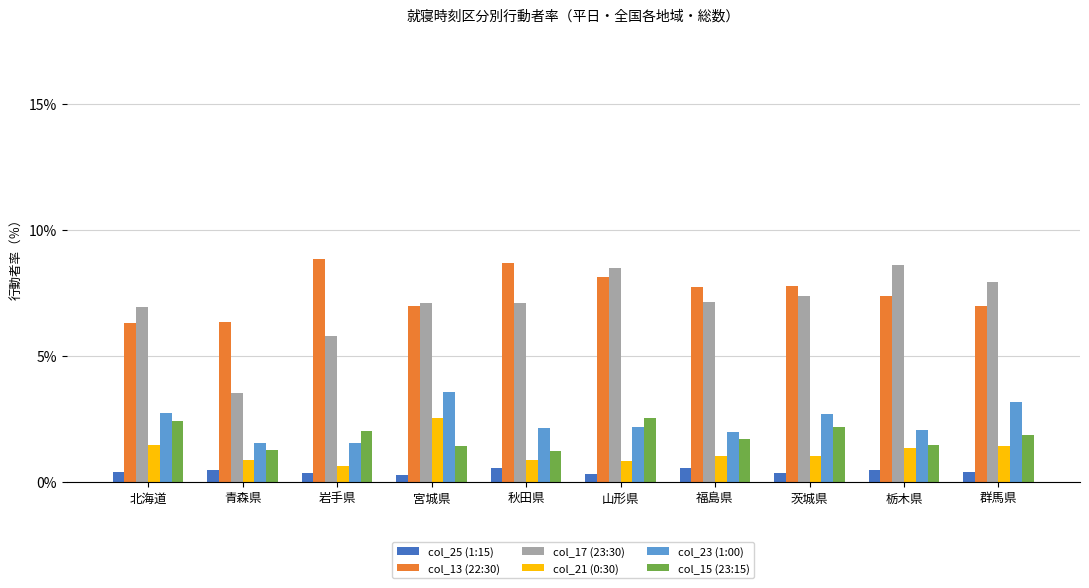

What is the label of the 8th bar from the right?

岩手県